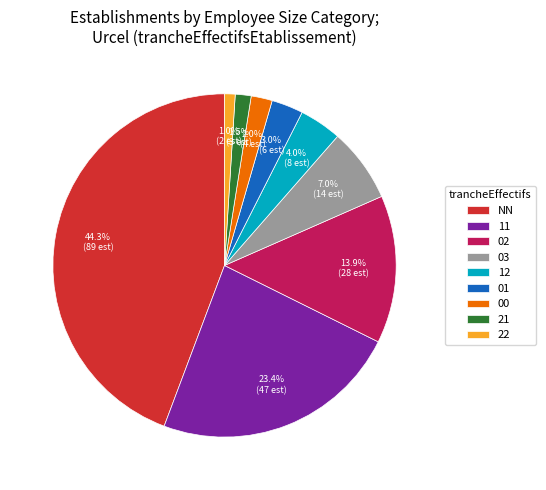

Which category has the biggest portion of the pie?

NN